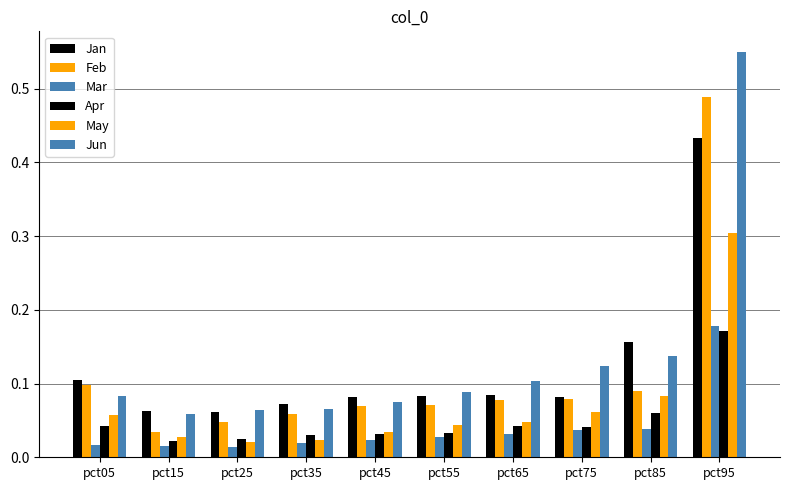

Rank the series at pct95 from lowest to highest value.

Apr, Mar, May, Jan, Feb, Jun